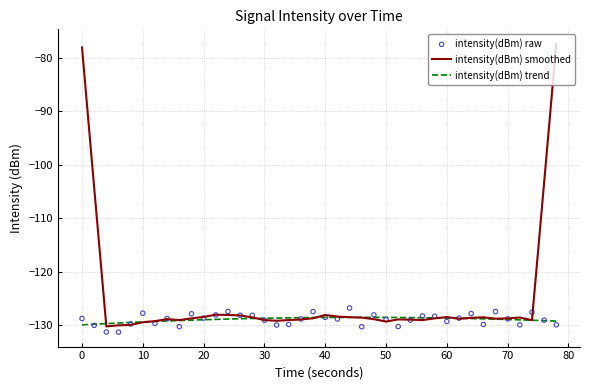

What are all the series names shown in the legend?

intensity(dBm) smoothed, intensity(dBm) trend, intensity(dBm) raw